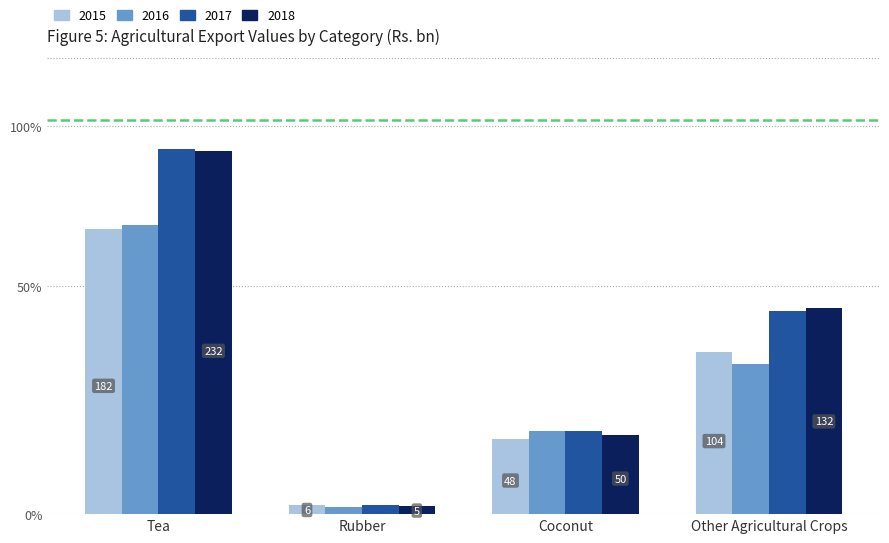

Are the bars grouped side by side (vs. stacked)?

Yes